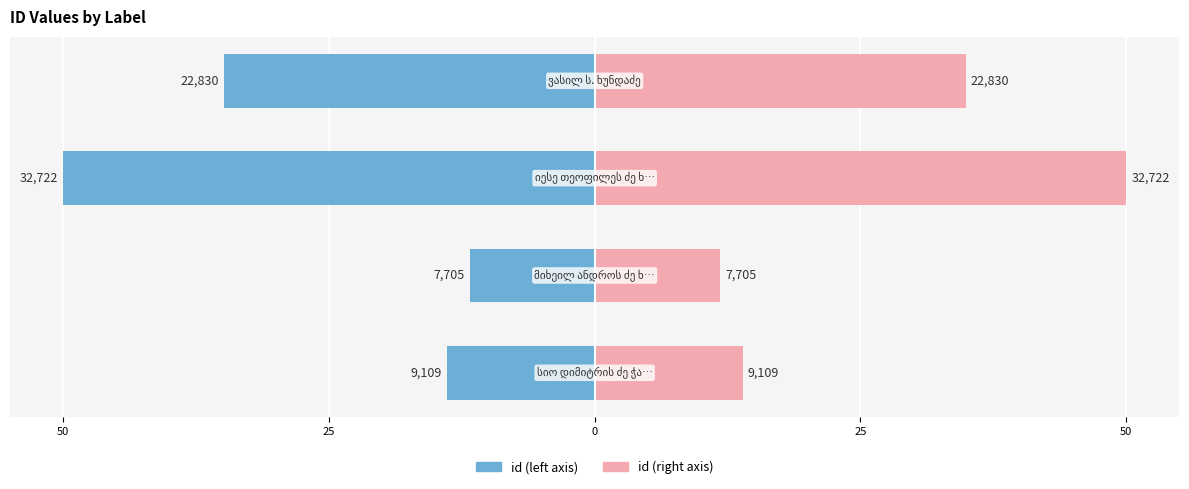

What is the value of the id (right) bar at the 1st from the left?

13.9